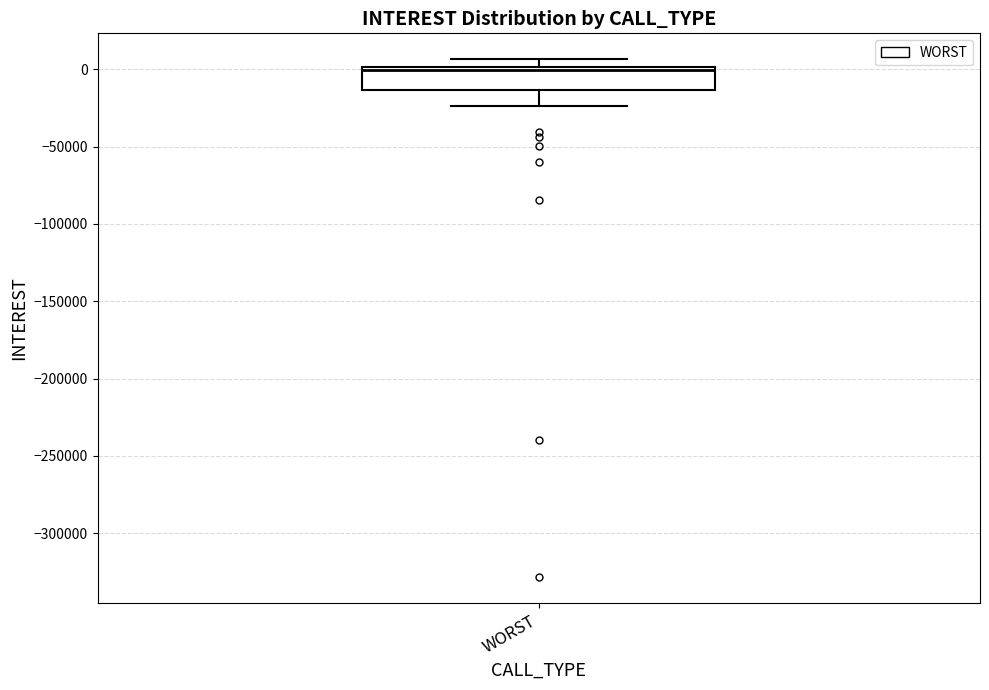

Where does the lower whisker of the box for WORST end on the y-axis? The values are not printed on the chart, so give them approximately, as read against the axis.

-25000